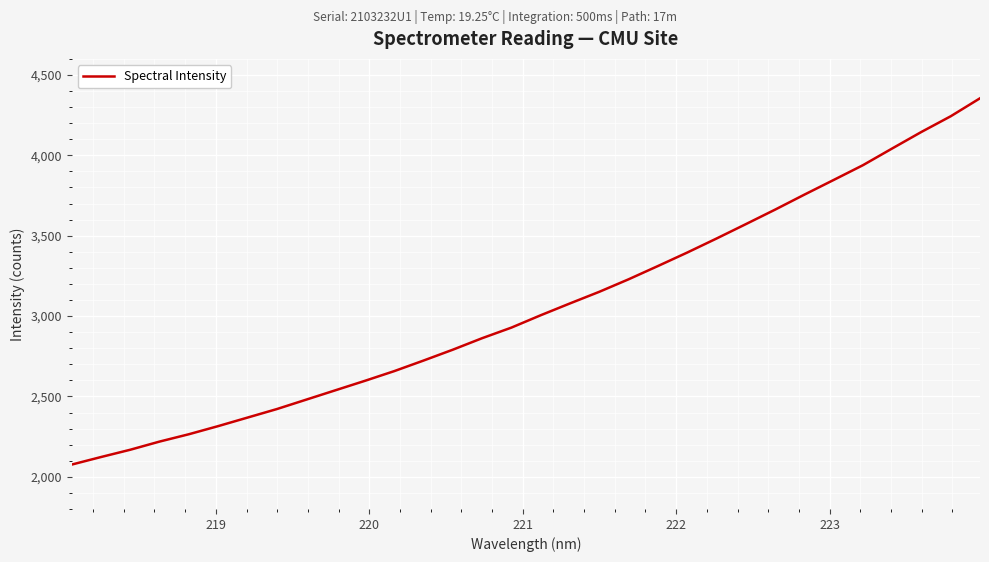

What is the greatest value displayed?

4355.0